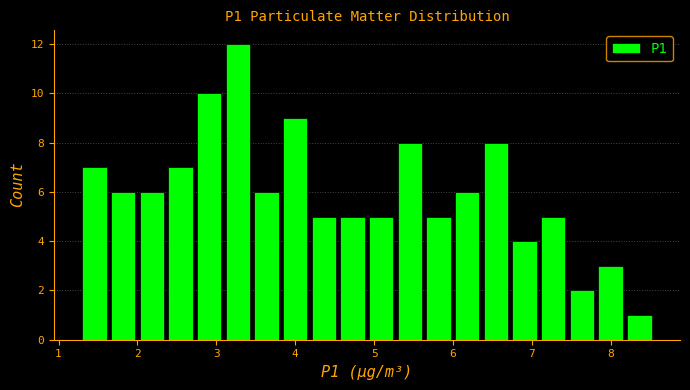

Read against the x-axis, roughly where is the centre of the tallest bar?

3.3